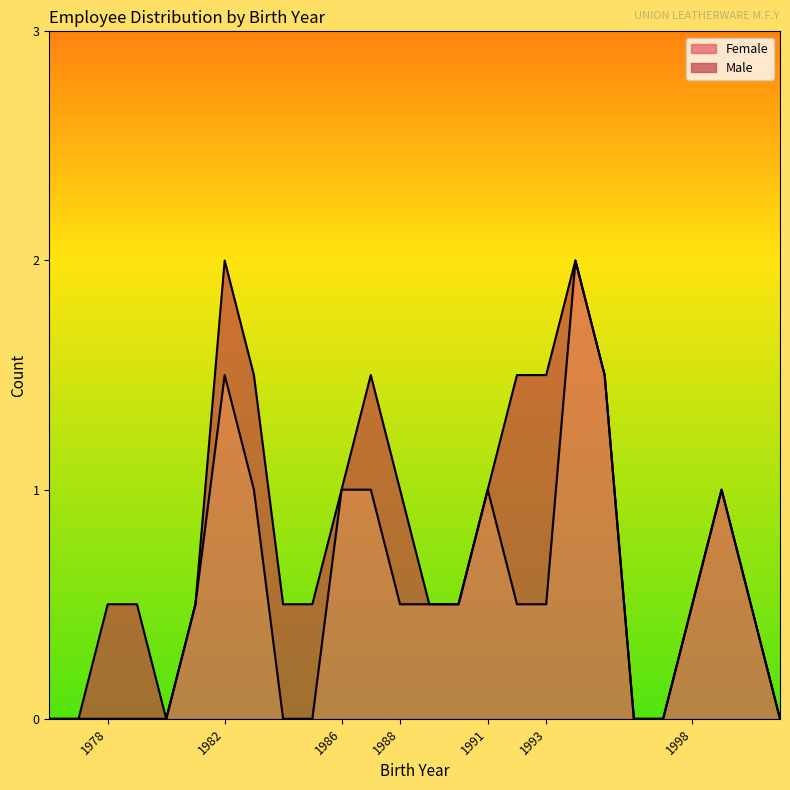

What are all the series names shown in the legend?

Female, Male